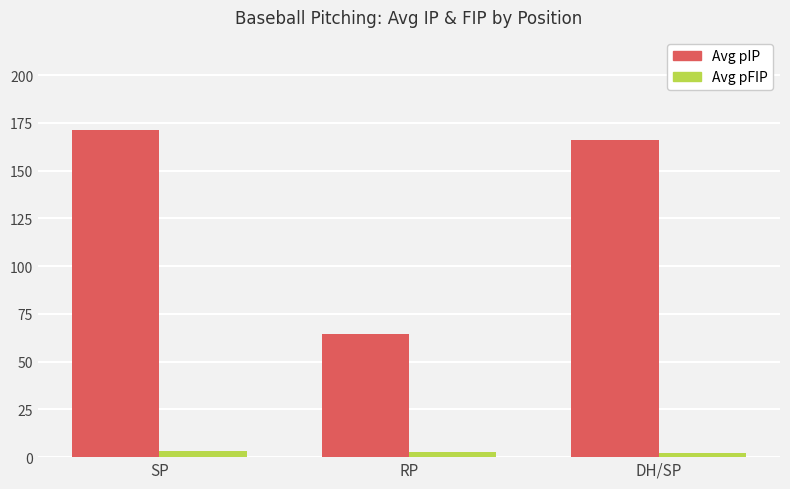

What is the maximum value shown in the chart?

171.2